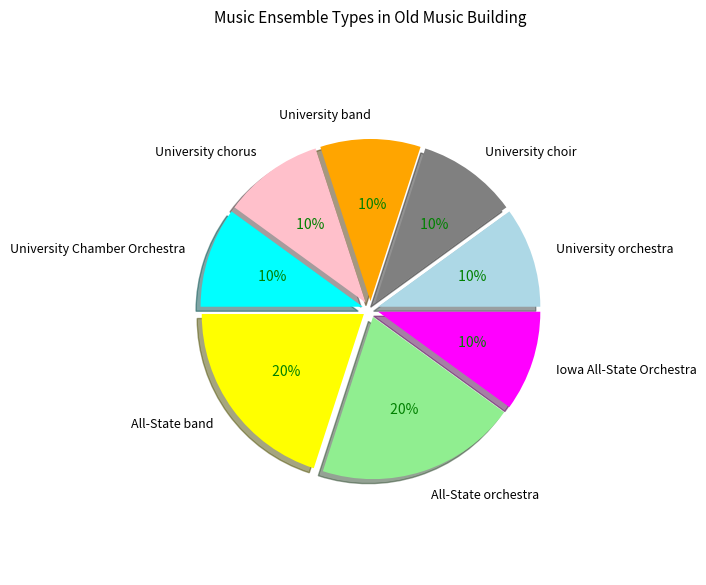

Is the sum of University choir and All-State band greater than half?

No